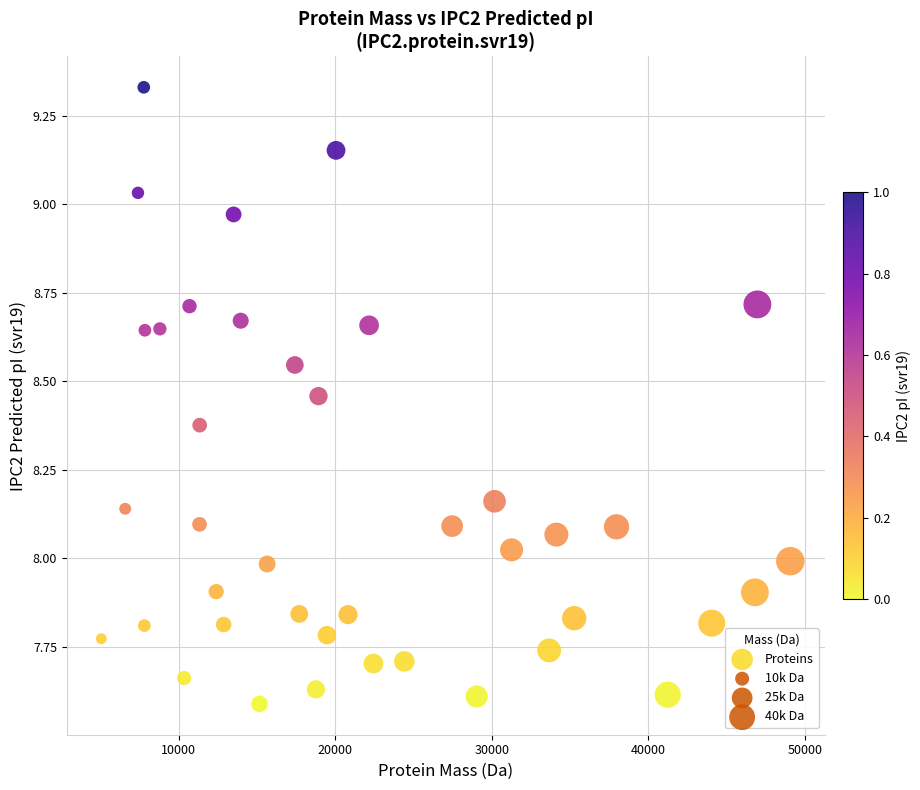

What is the range of Y values (max minus min)?

1.7